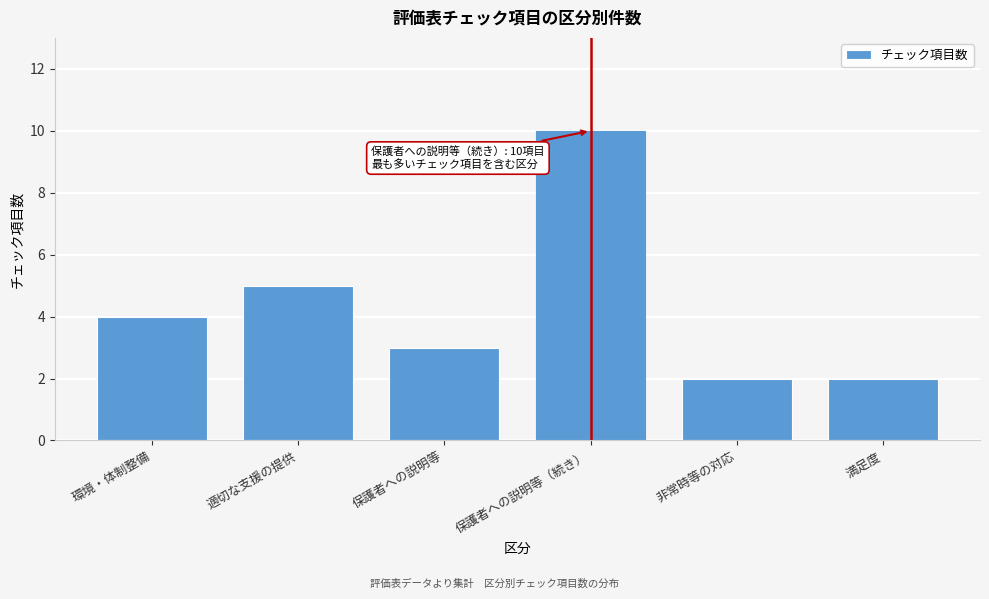

Reading left to right, what are all the values shown in this chart?

4	5	3	10	2	2